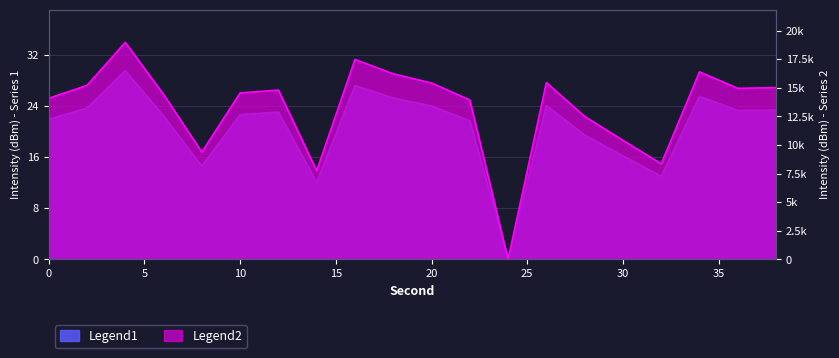

Reading left to right, extract all data points from this chart.

Legend1: 0=21.9	2=23.7	4=29.5	6=22.5	8=14.6	10=22.7	12=23.1	14=12.1	16=27.2	18=25.3	20=24.0	22=21.7	24=0.0	26=24.1	28=19.5	30=16.2	32=13.0	34=25.5	36=23.3	38=23.4
Legend2: 0=25.2	2=27.2	4=34.0	6=25.8	8=16.8	10=26.1	12=26.5	14=13.9	16=31.3	18=29.0	20=27.6	22=25.0	24=0.0	26=27.7	28=22.4	30=18.6	32=15.0	34=29.4	36=26.8	38=26.9